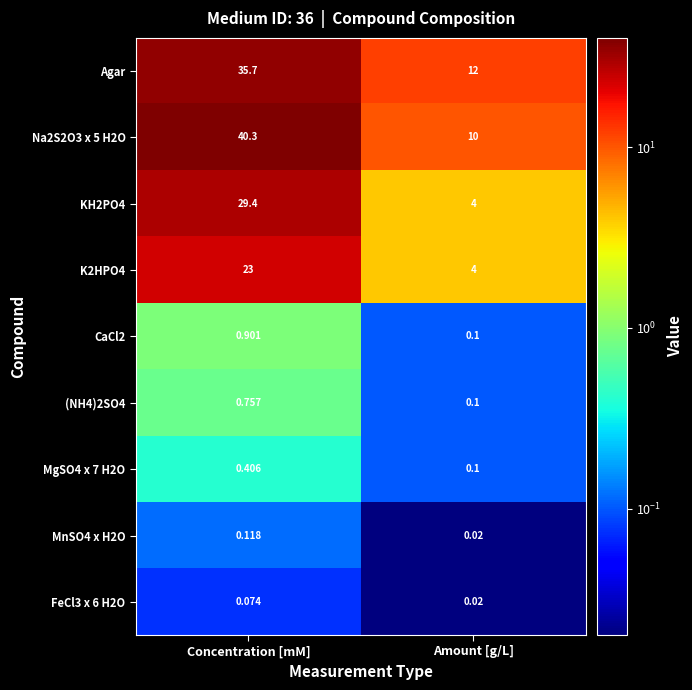

Rank the categories by KH2PO4 value from highest to lowest.

Concentration [mM], Amount [g/L]